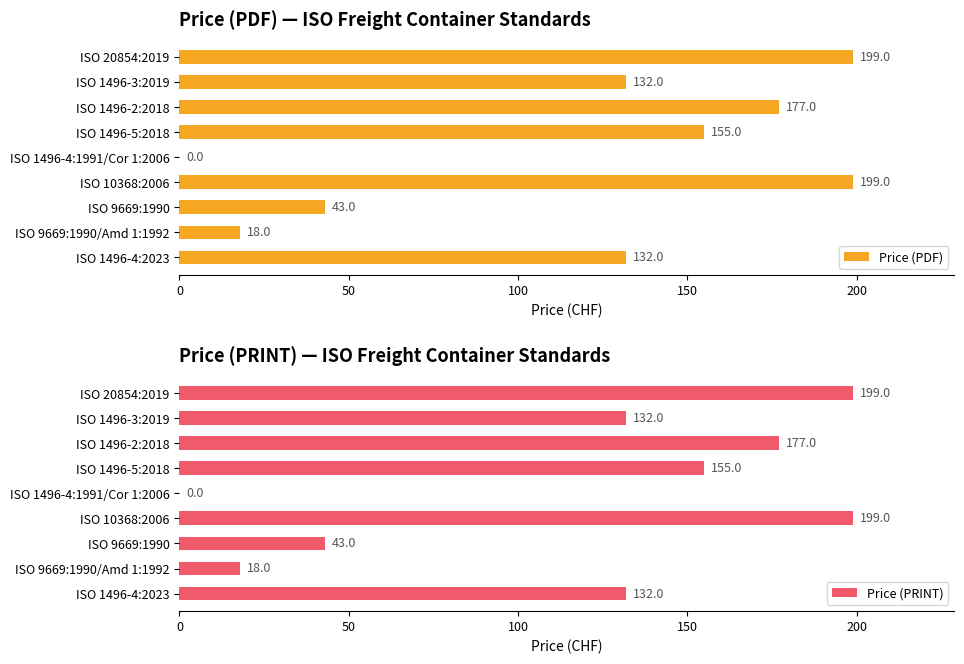

What is the value of the Price (PDF) bar at the 4th from the left?

199